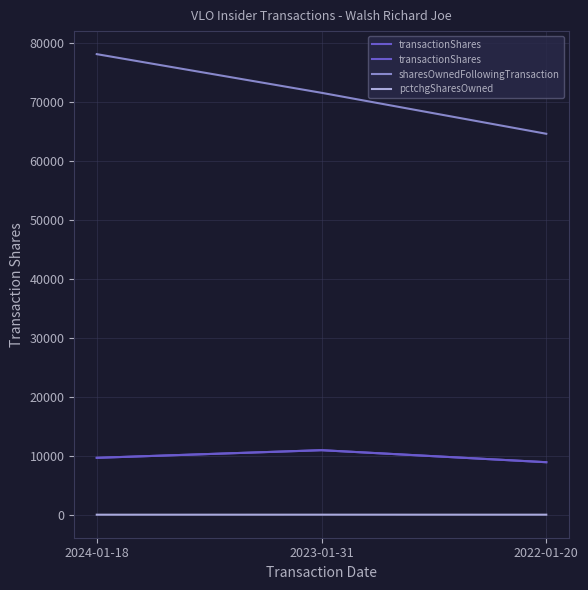

Which series has the largest total across all categories?

sharesOwnedFollowingTransaction